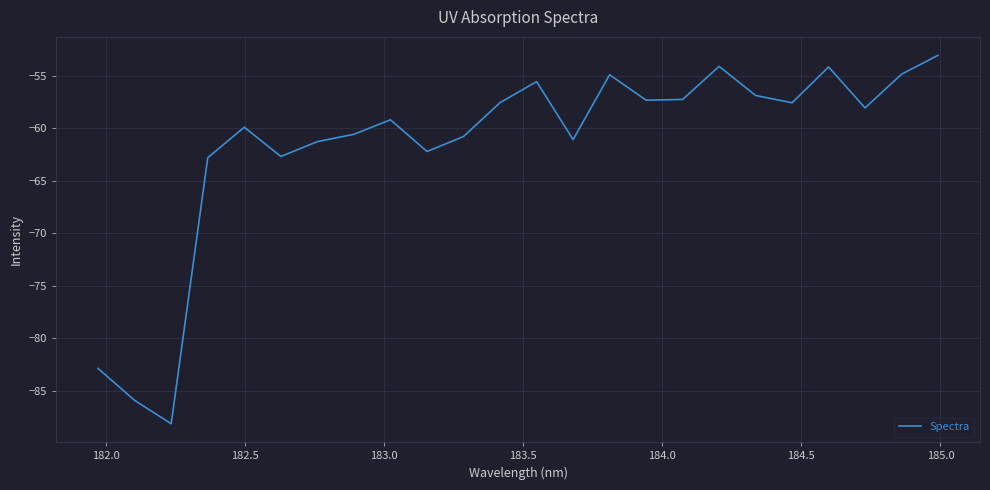

What is the difference between the maximum and minimum values?

35.1